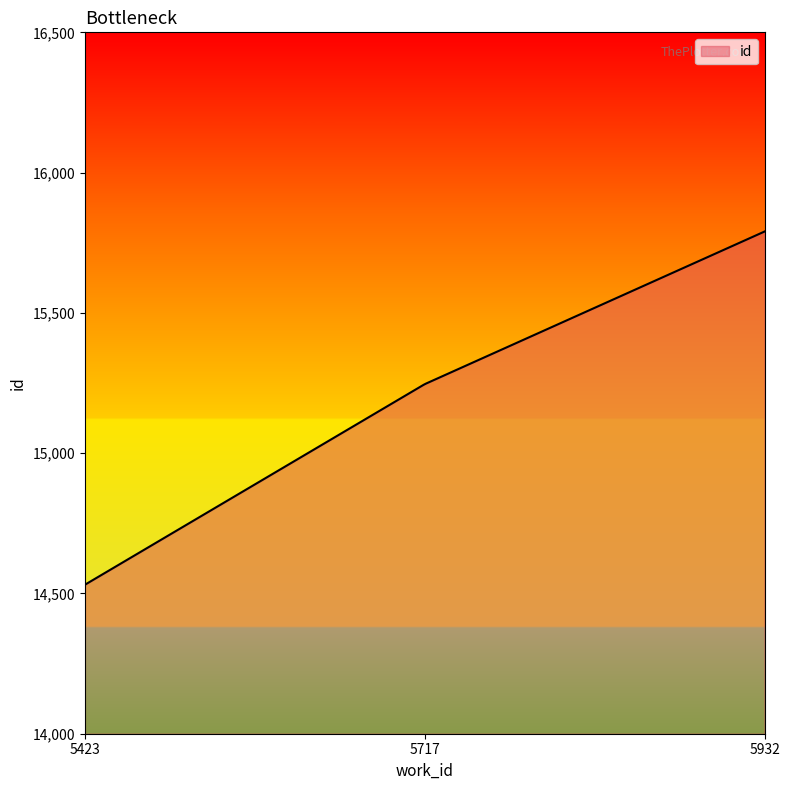

What is the difference between the maximum and minimum values?

1259.0